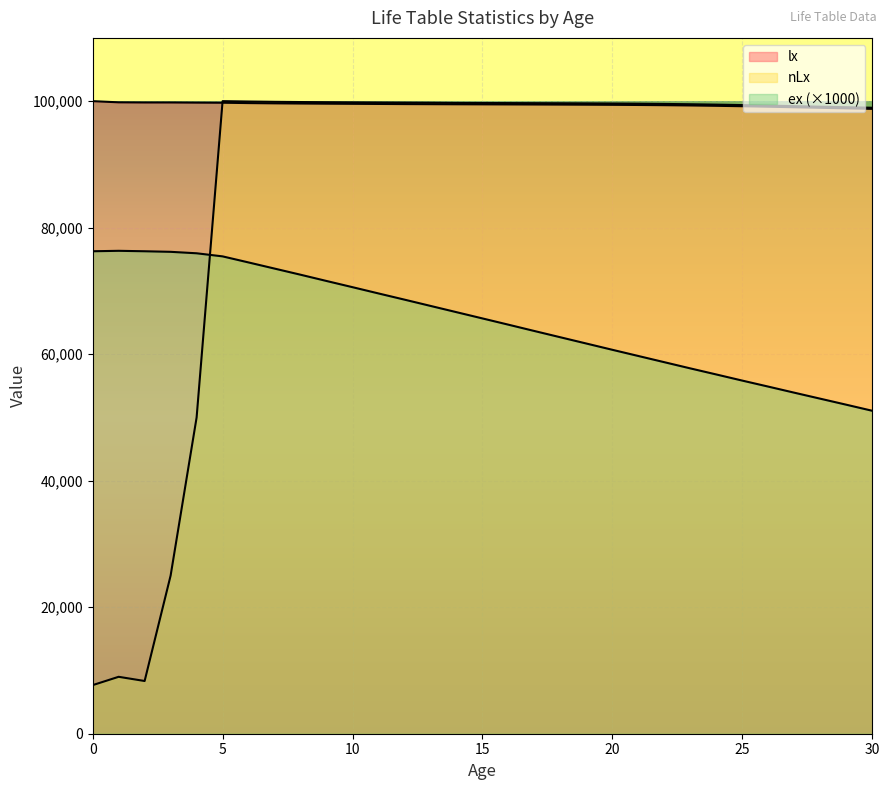

Is it true that nLx equals 62497.7 at 30?

False